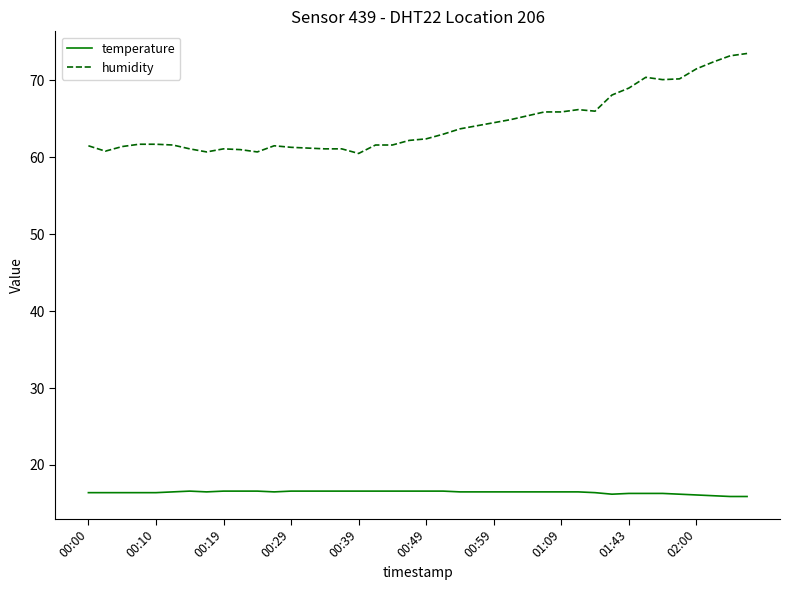

True or false: temperature and humidity intersect in this chart.

False